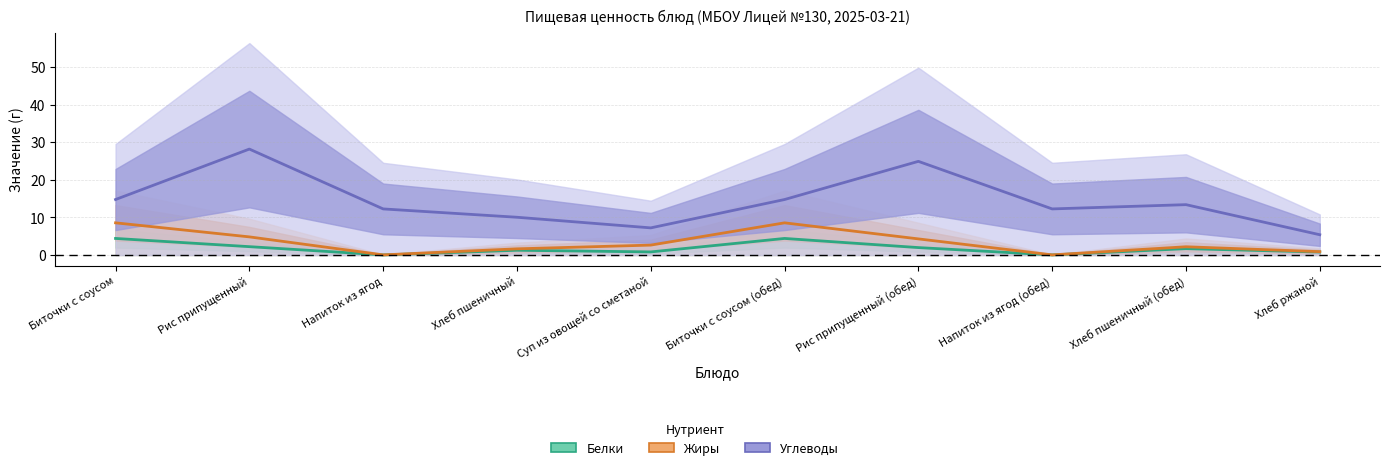

What is the label of the 8th point from the left?

Напиток из ягод (обед)